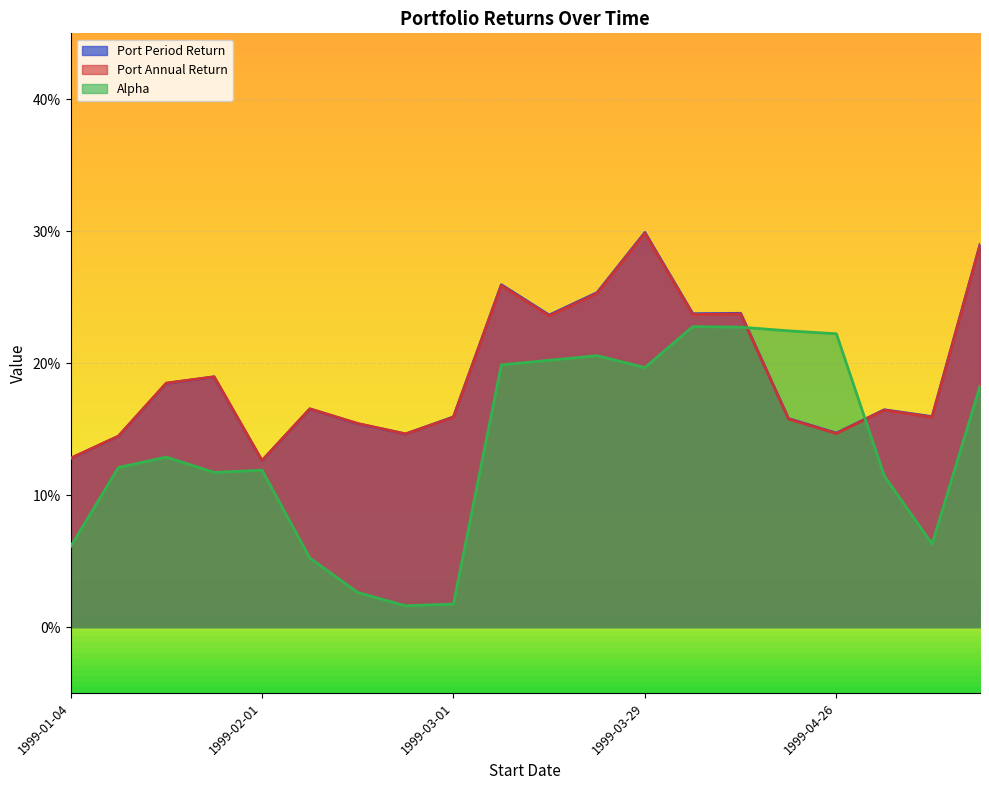

List the series in order of their peak value, lowest first.

Alpha, Port Annual Return, Port Period Return